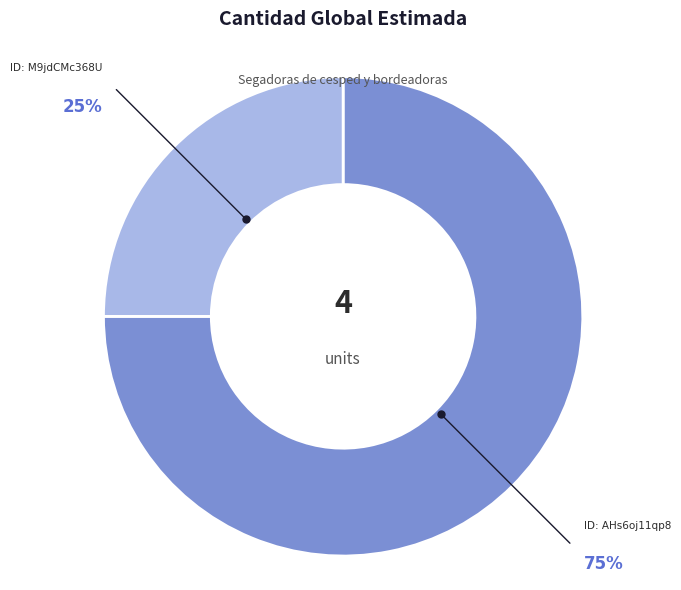

To the nearest percent, what is the average slice percentage?

50%